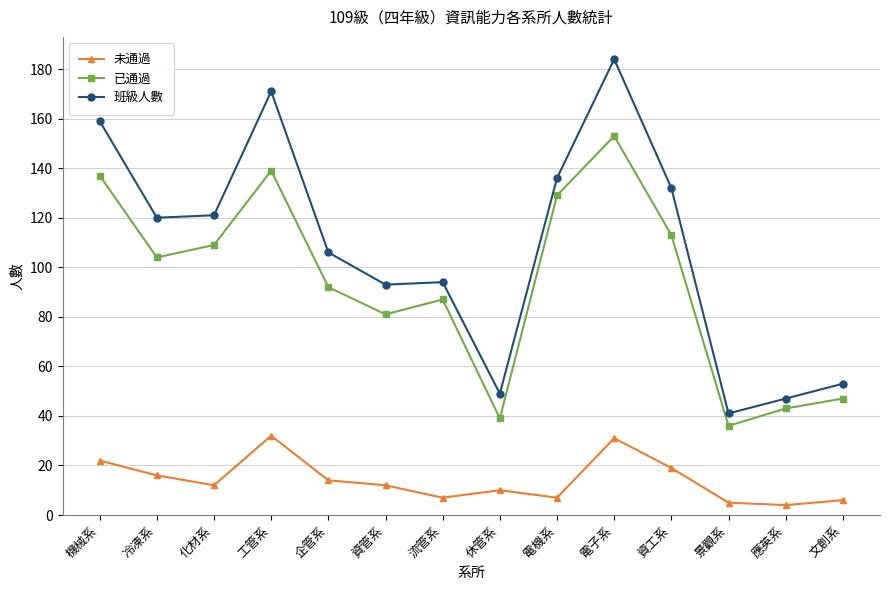

What is the label of the 14th point from the left?

文創系